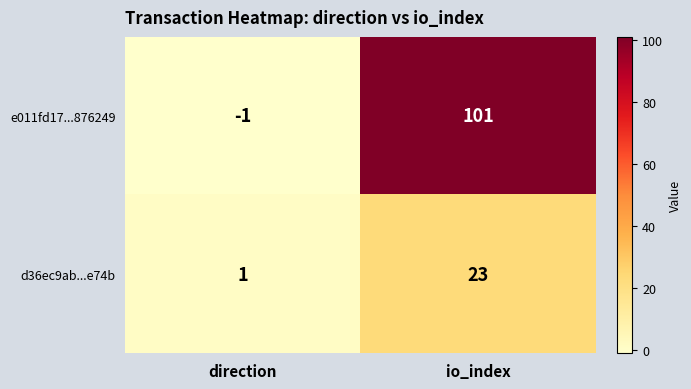

What is the difference between the e011fd17...876249 values at direction and io_index?

102